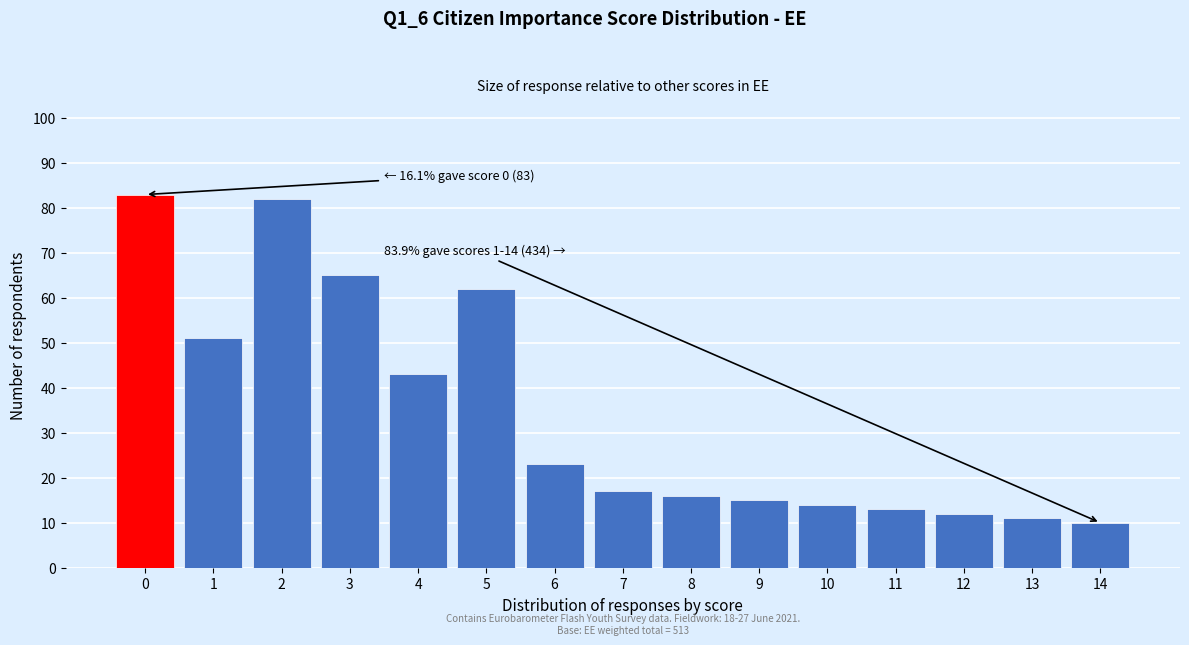

Reading right to left, transcribe all the data shown in this chart.

10	11	12	13	14	15	16	17	23	62	43	65	82	51	83